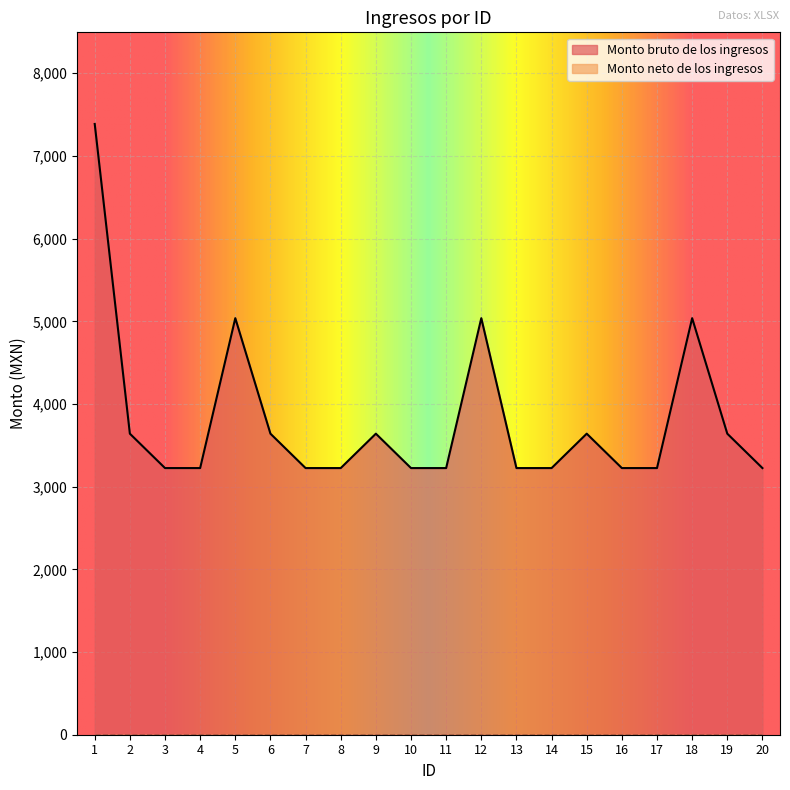

How many lines are shown in the chart?

2